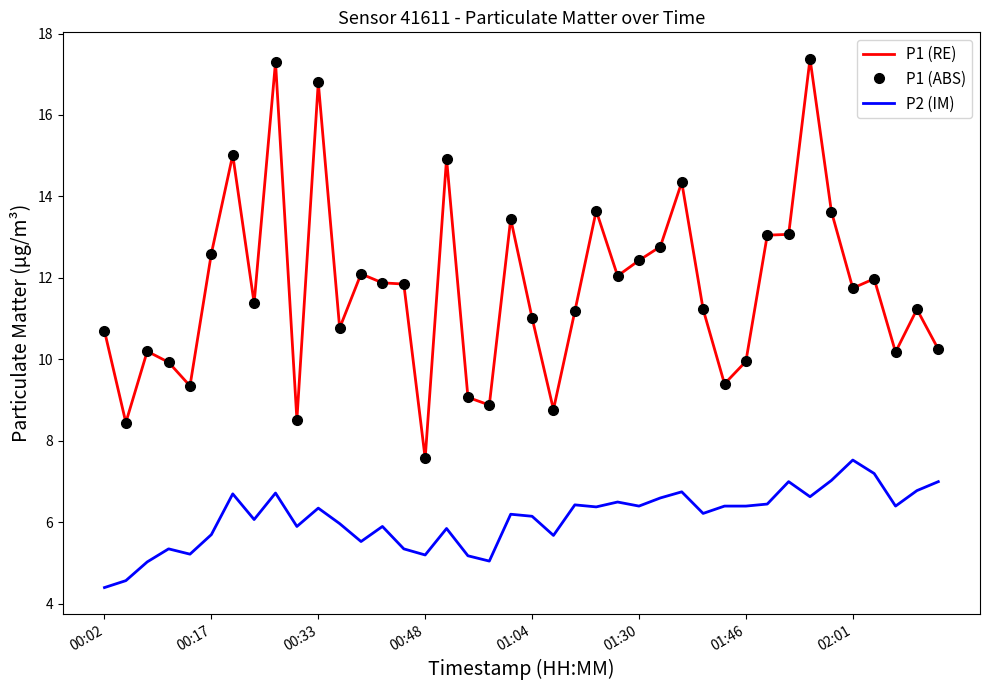

What is the lowest value of the P2 (IM) series?

4.4